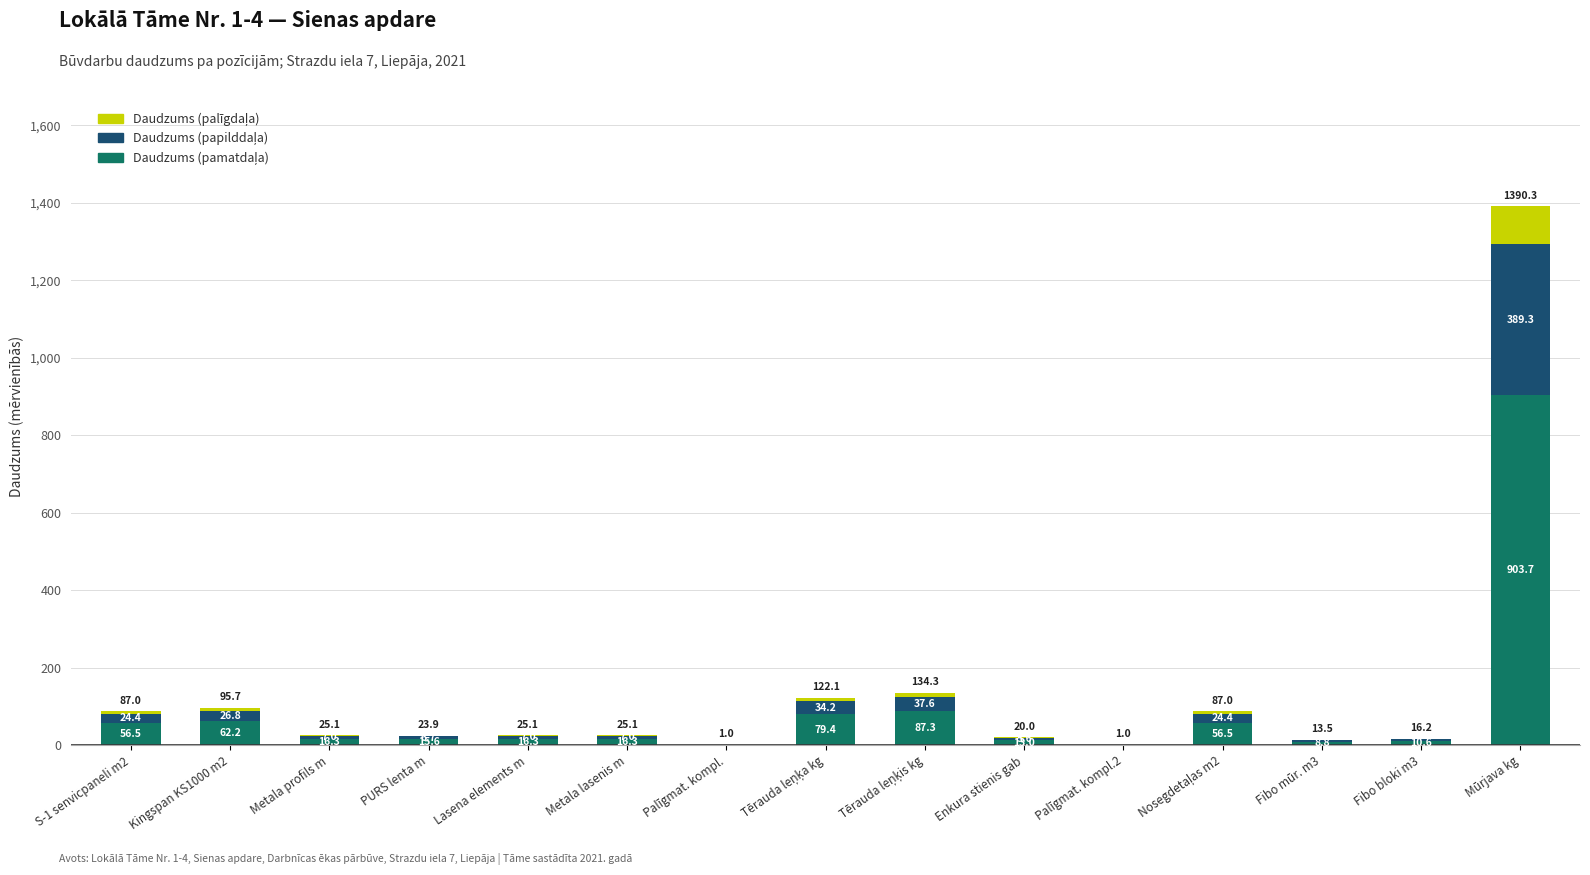

At which category is the sum across all series the highest?

Mūrjava kg